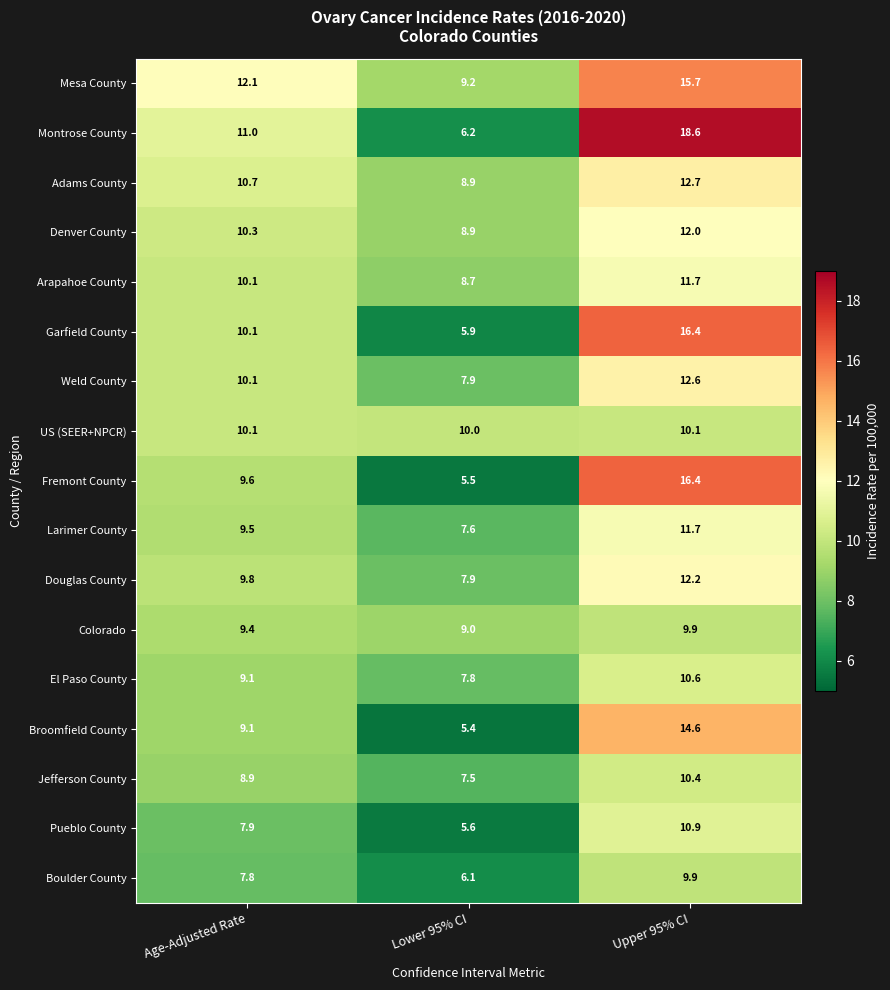

List the labels in order of Garfield County value, smallest first.

Lower 95% CI, Age-Adjusted Rate, Upper 95% CI